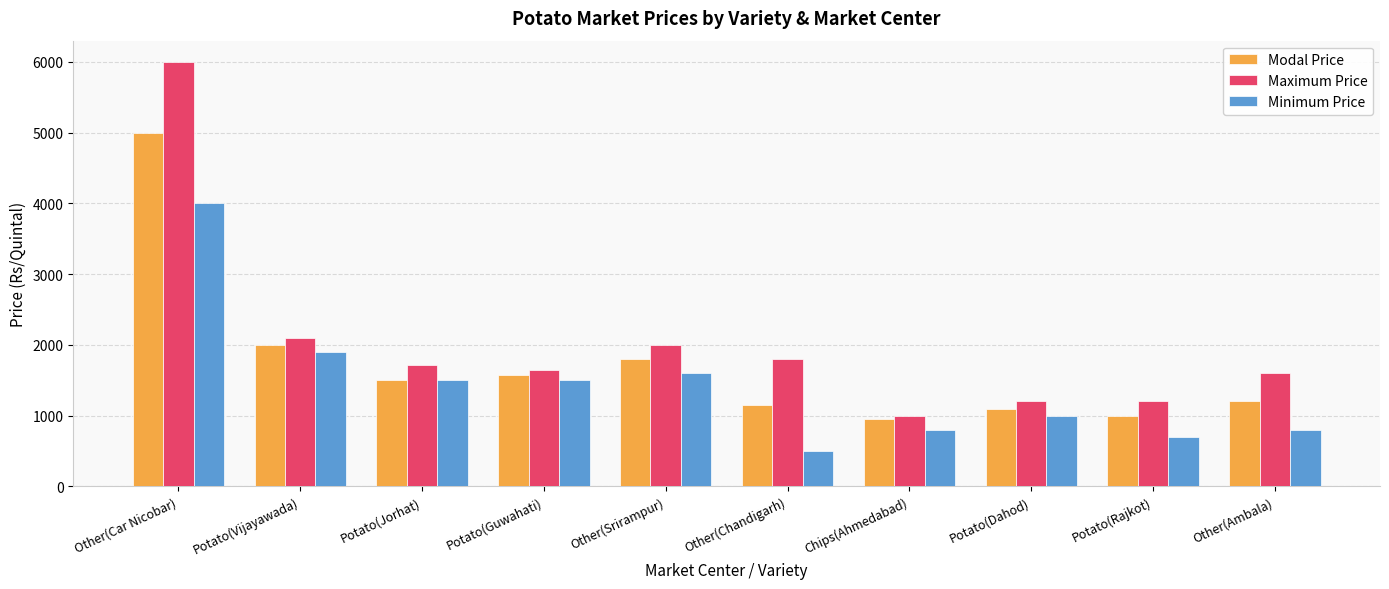

Count the number of data series in this chart.

3